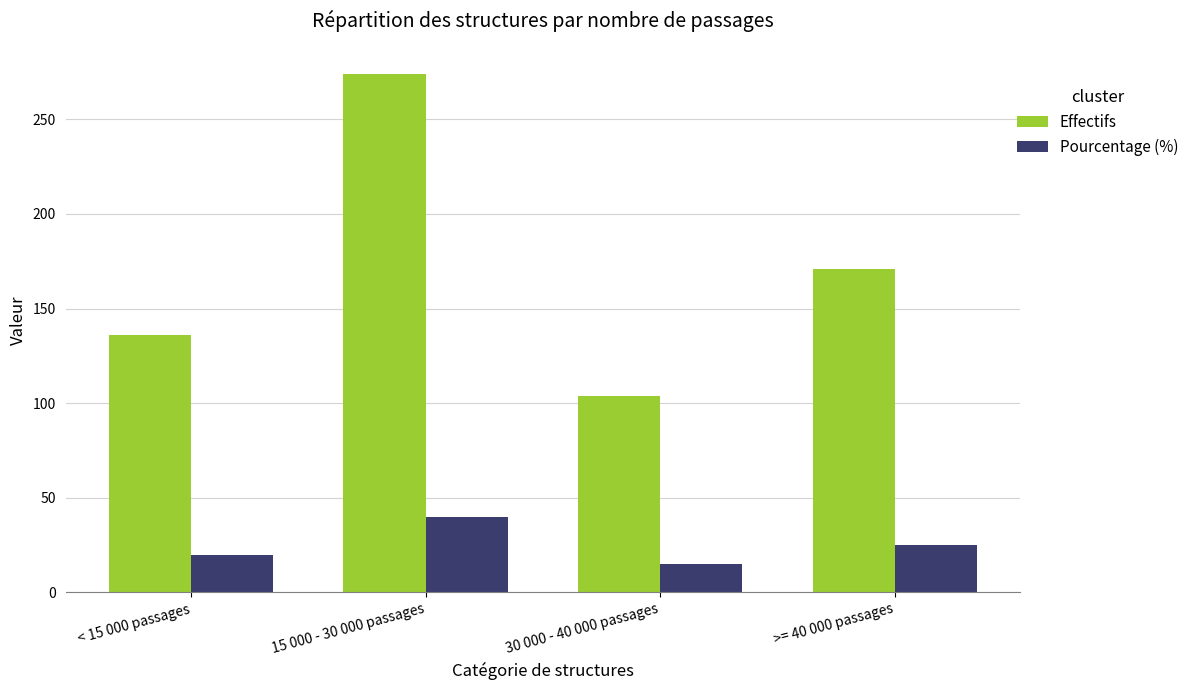

True or false: Effectifs has a value of 274.0 at 15 000 - 30 000 passages.

True